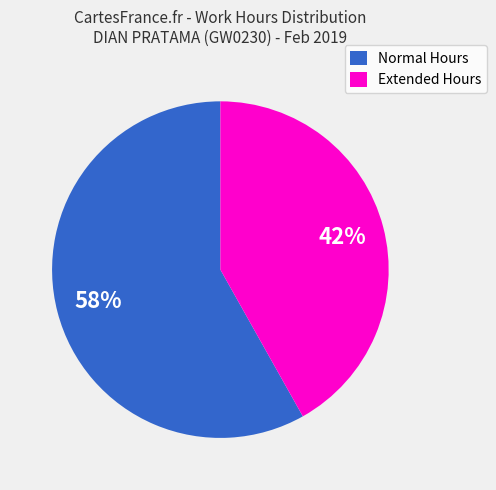

Is there a majority slice in this chart?

Yes